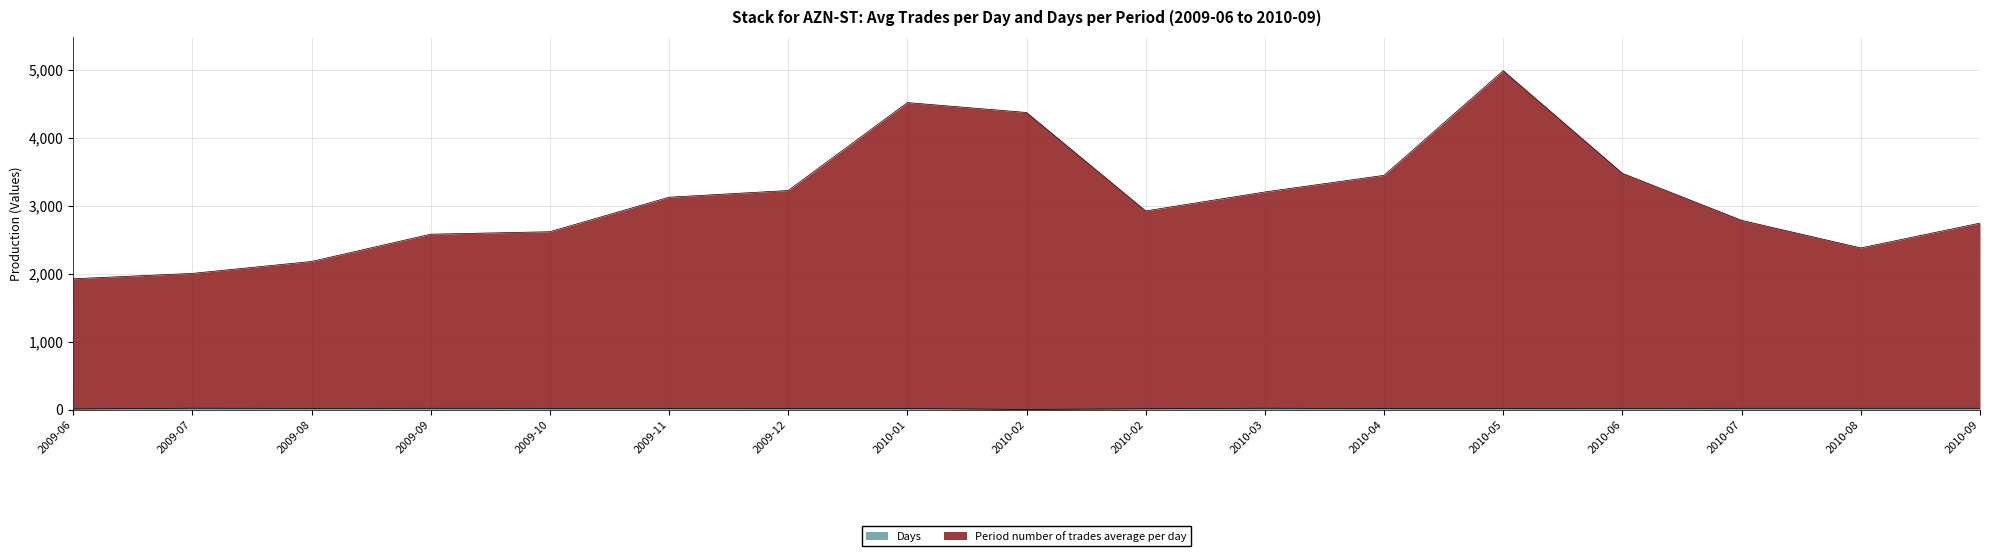

What is the maximum value for Days?

23.0